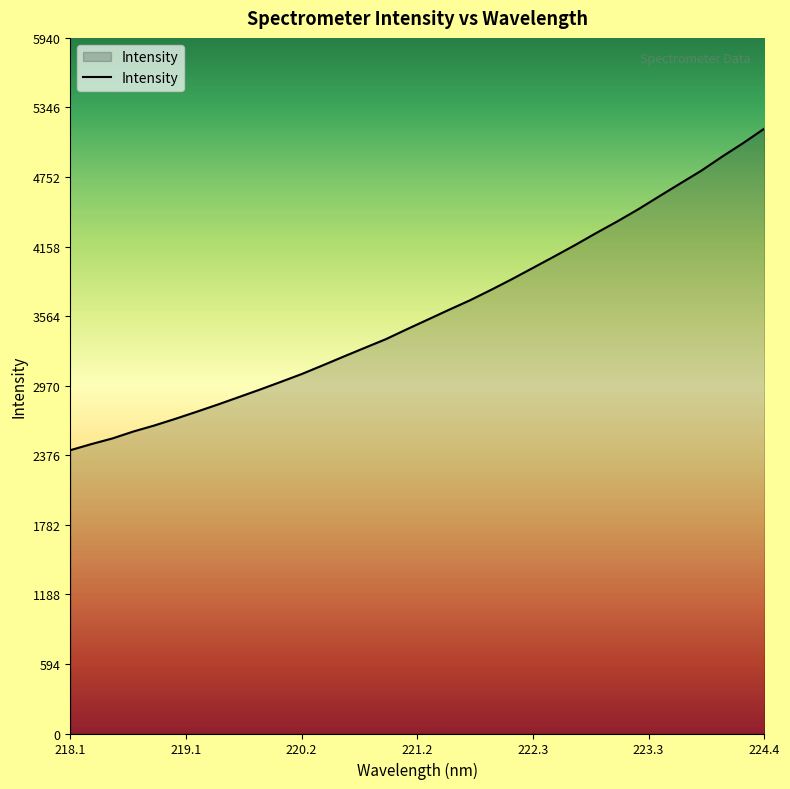

What is the difference between the maximum and minimum values?

2745.8